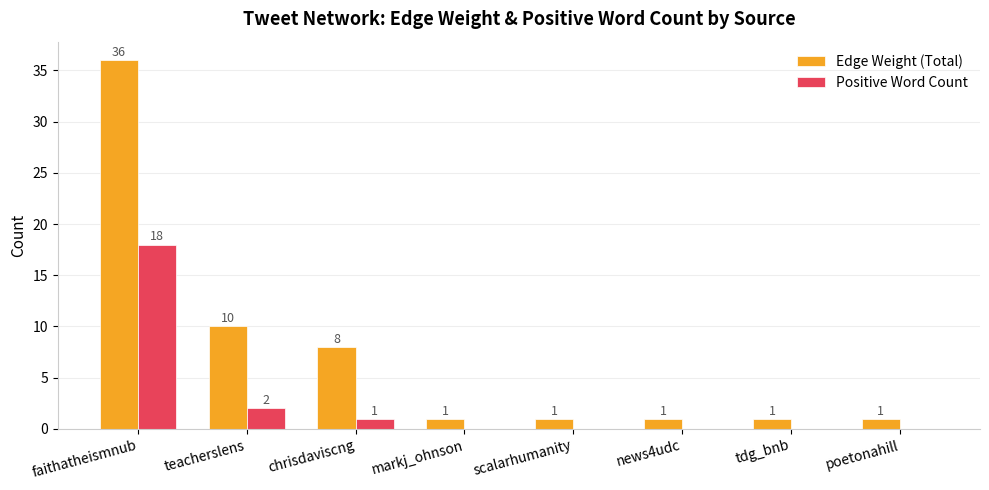

Which category has the highest value in the Positive Word Count series?

faithatheismnub